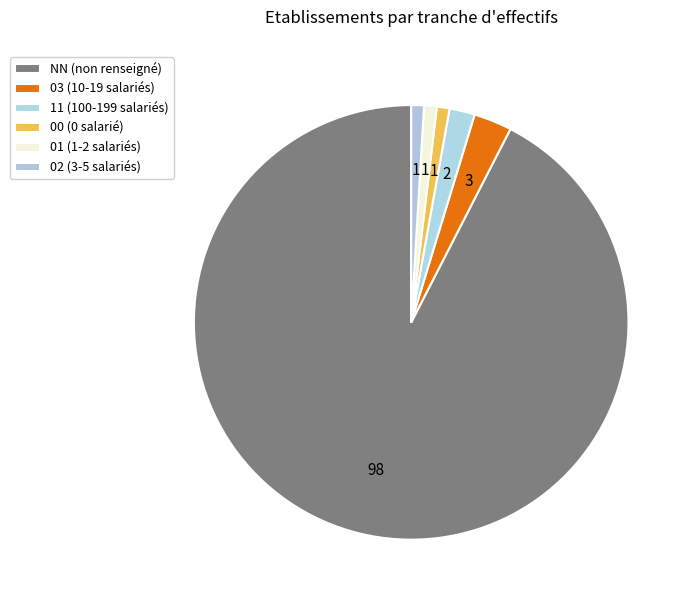

What is the ratio of the value at NN to the value at 03?

32.7